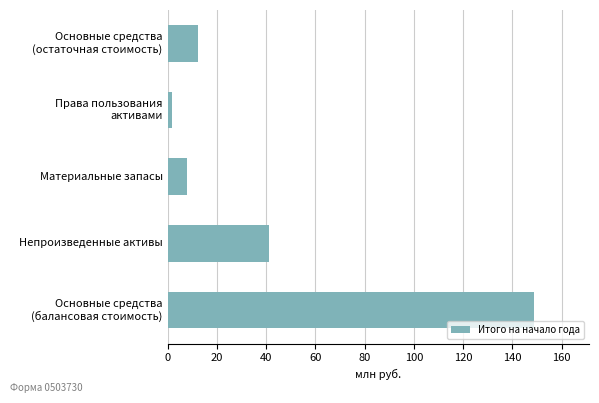

True or false: the data shows 8.0 at Материальные запасы.

True